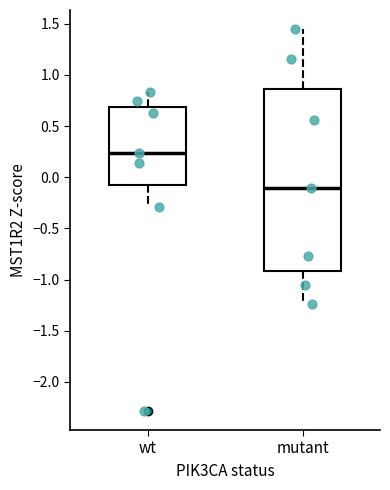

Reading left to right, read every box against the y-axis: the position of its median line, the range the box covers, and the ends of its whiskers. The values are not printed on the chart, so give them approximately, as read against the axis.

wt: median 0.25, box -0.05 to 0.70, whiskers -0.30 to 0.85
mutant: median -0.10, box -0.90 to 0.85, whiskers -1.25 to 1.45